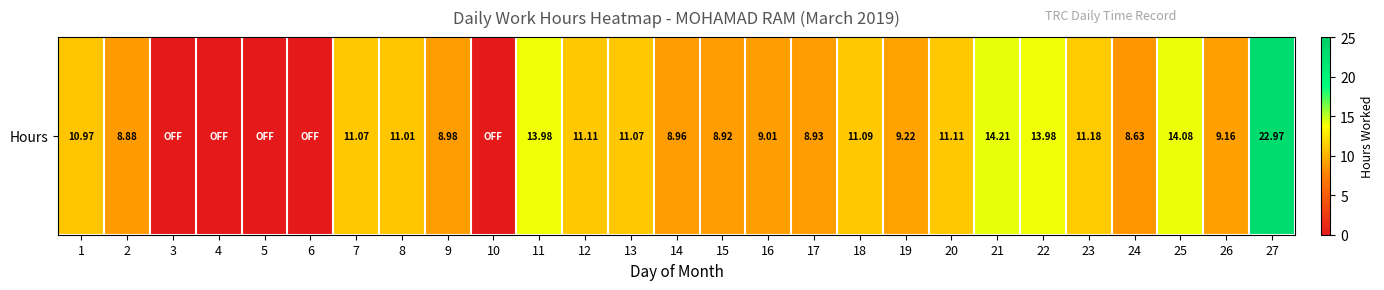

Reading right to left, transcribe all the data shown in this chart.

27=23.0	26=9.2	25=14.1	24=8.6	23=11.2	22=14.0	21=14.2	20=11.1	19=9.2	18=11.1	17=8.9	16=9.0	15=8.9	14=9.0	13=11.1	12=11.1	11=14.0	10=0.0	9=9.0	8=11.0	7=11.1	6=0.0	5=0.0	4=0.0	3=0.0	2=8.9	1=11.0